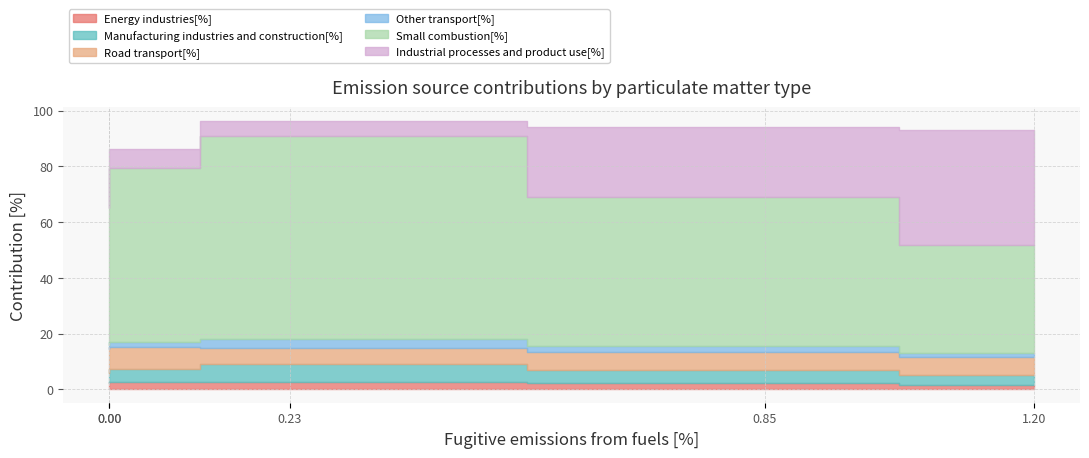

What is the highest value of the Industrial processes and product use[%] series?

41.0